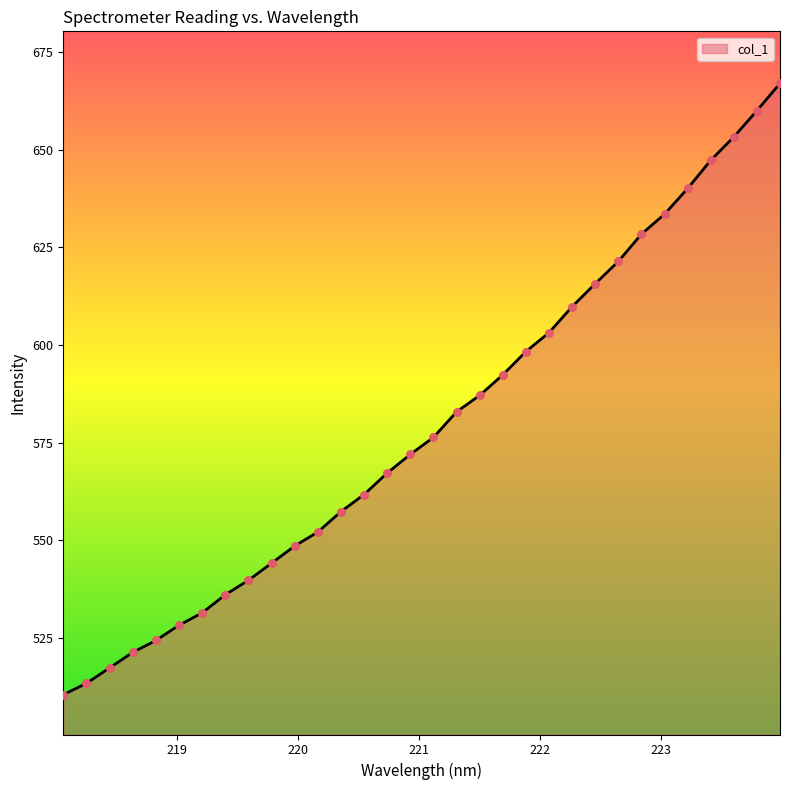

What is the minimum value shown in the chart?

510.4